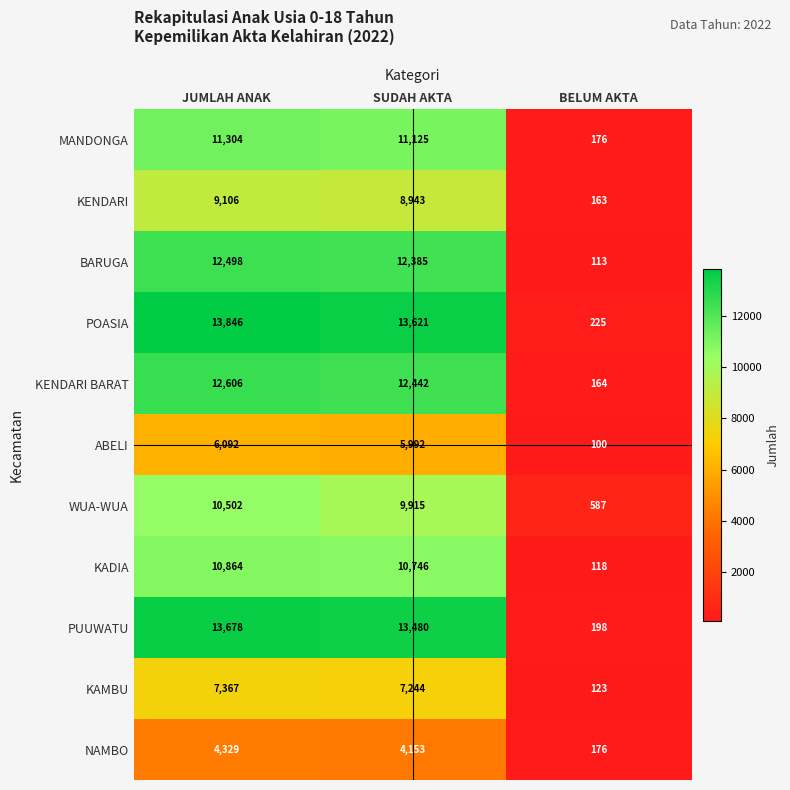

At which label is BARUGA closest to 6305?

SUDAH AKTA